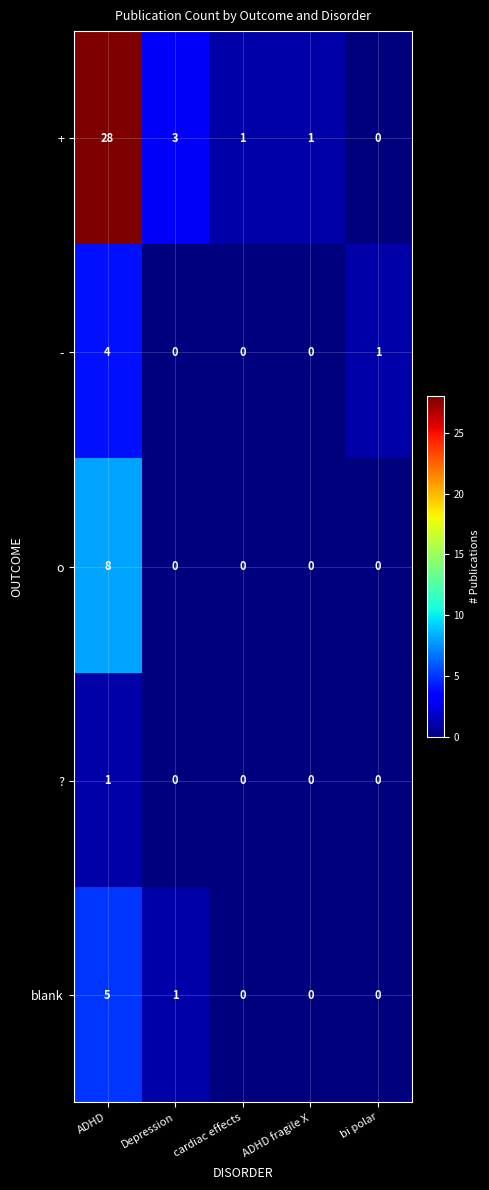

Reading right to left, extract all data points from this chart.

+: 0	1	1	3	28
-: 1	0	0	0	4
o: 0	0	0	0	8
?: 0	0	0	0	1
blank: 0	0	0	1	5